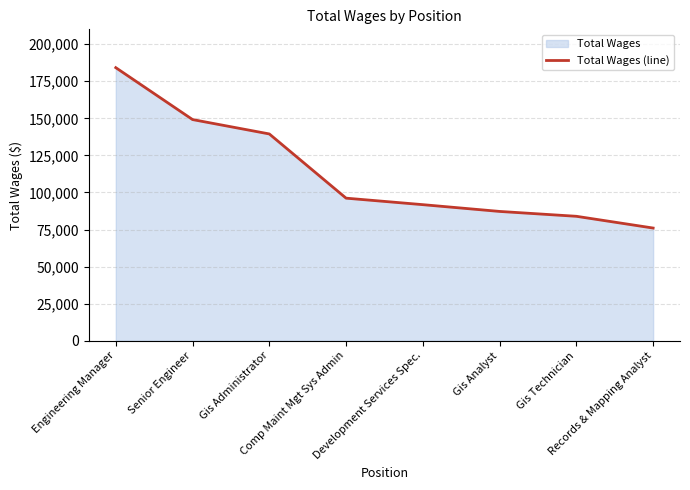

True or false: the data shows 87188 at Gis Analyst.

True